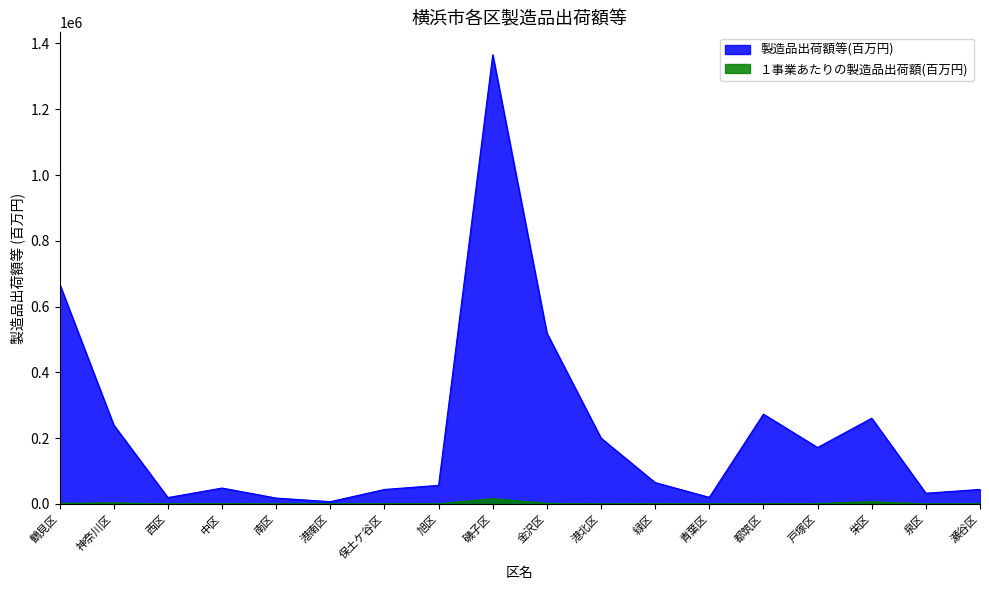

Which series has the widest spread of values?

製造品出荷額等(百万円)